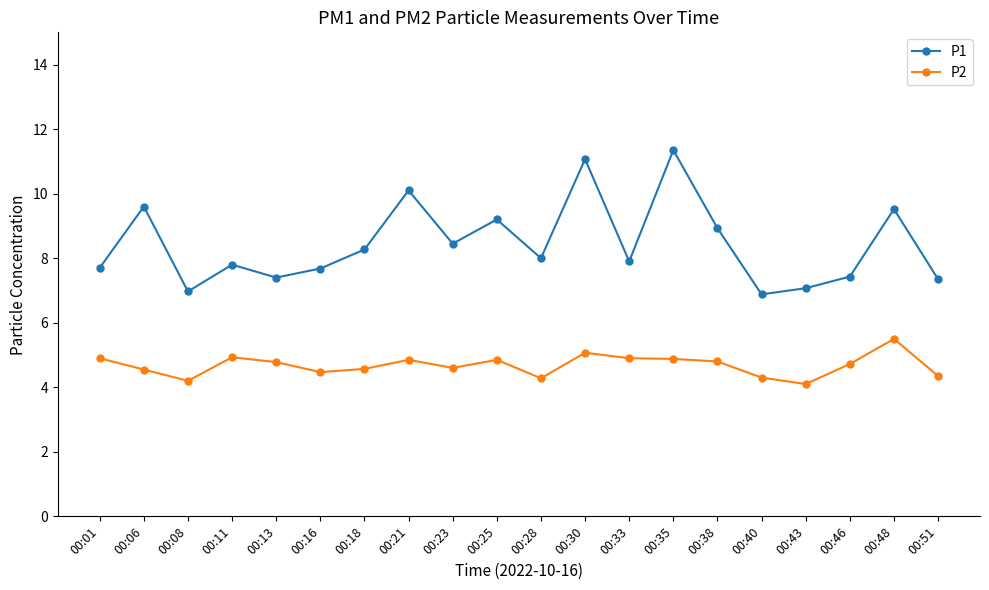

At which category does P1 reach its first local valley?

00:08